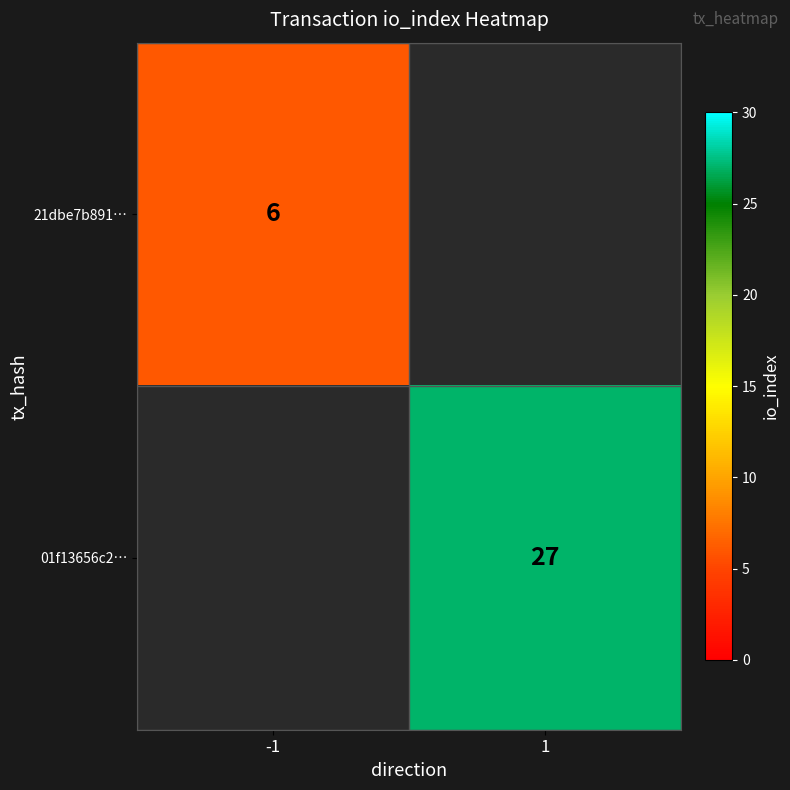

At how many categories does at least one series exceed 24?

1